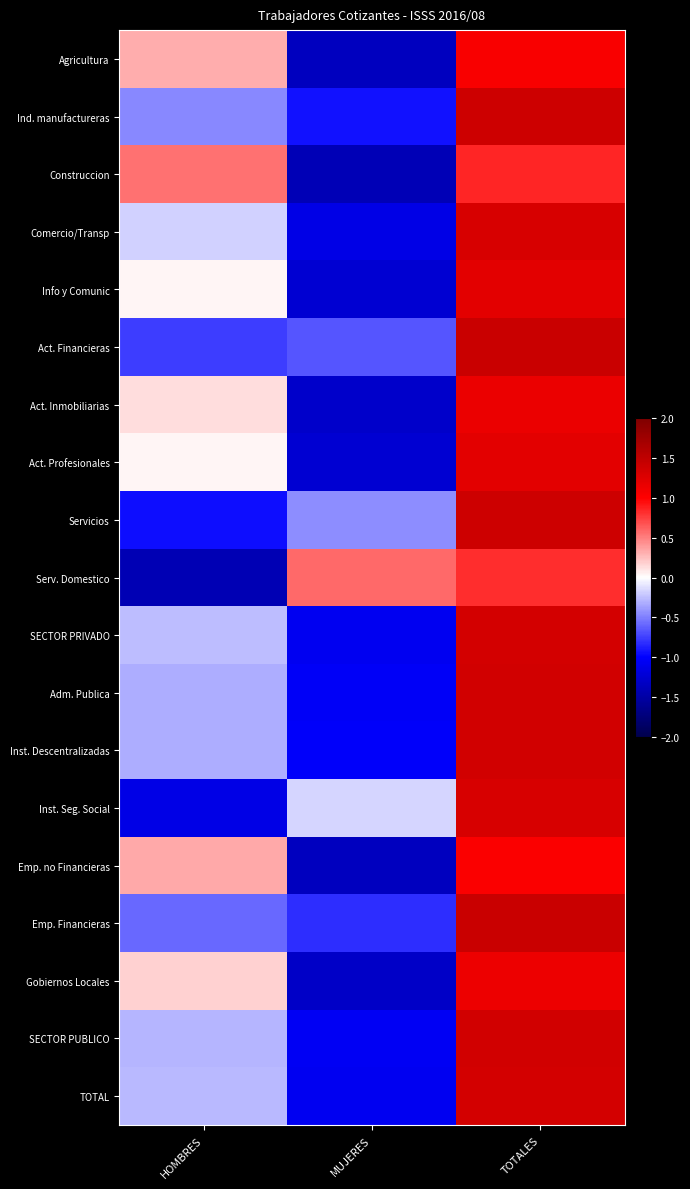

Reading left to right, transcribe all the data shown in this chart.

Agricultura: HOMBRES=0.3	MUJERES=-1.4	TOTALES=1.0
Ind. manufactureras: HOMBRES=-0.5	MUJERES=-0.9	TOTALES=1.4
Construccion: HOMBRES=0.6	MUJERES=-1.4	TOTALES=0.8
Comercio/Transp: HOMBRES=-0.2	MUJERES=-1.1	TOTALES=1.3
Info y Comunic: HOMBRES=0.0	MUJERES=-1.2	TOTALES=1.2
Act. Financieras: HOMBRES=-0.8	MUJERES=-0.7	TOTALES=1.4
Act. Inmobiliarias: HOMBRES=0.1	MUJERES=-1.3	TOTALES=1.2
Act. Profesionales: HOMBRES=0.0	MUJERES=-1.2	TOTALES=1.2
Servicios: HOMBRES=-0.9	MUJERES=-0.4	TOTALES=1.4
Serv. Domestico: HOMBRES=-1.4	MUJERES=0.6	TOTALES=0.8
SECTOR PRIVADO: HOMBRES=-0.3	MUJERES=-1.1	TOTALES=1.3
Adm. Publica: HOMBRES=-0.3	MUJERES=-1.0	TOTALES=1.4
Inst. Descentralizadas: HOMBRES=-0.3	MUJERES=-1.0	TOTALES=1.4
Inst. Seg. Social: HOMBRES=-1.1	MUJERES=-0.2	TOTALES=1.3
Emp. no Financieras: HOMBRES=0.3	MUJERES=-1.4	TOTALES=1.0
Emp. Financieras: HOMBRES=-0.6	MUJERES=-0.8	TOTALES=1.4
Gobiernos Locales: HOMBRES=0.2	MUJERES=-1.3	TOTALES=1.1
SECTOR PUBLICO: HOMBRES=-0.3	MUJERES=-1.1	TOTALES=1.3
TOTAL: HOMBRES=-0.3	MUJERES=-1.1	TOTALES=1.3